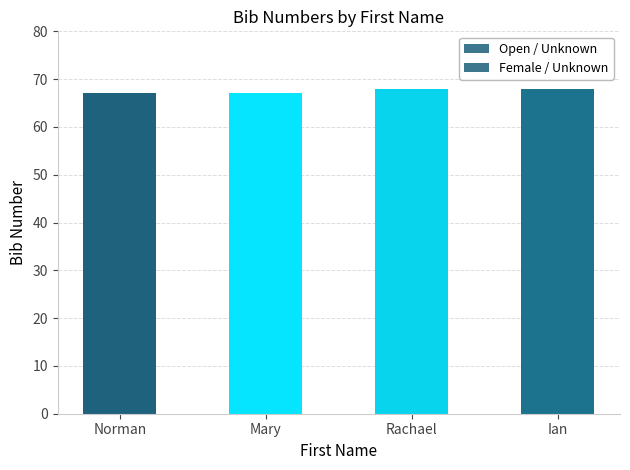

How many data points does each series have?

4